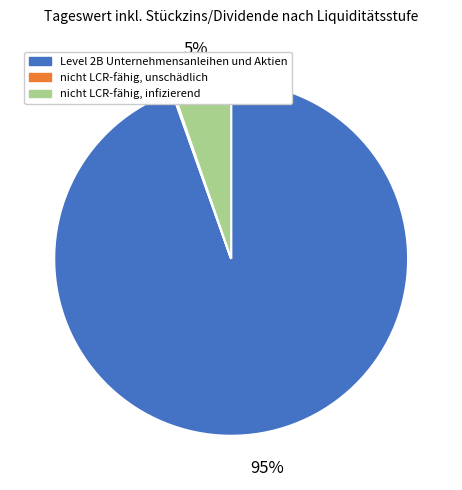

Which slice is the largest?

Level 2B Unternehmensanleihen und Aktien